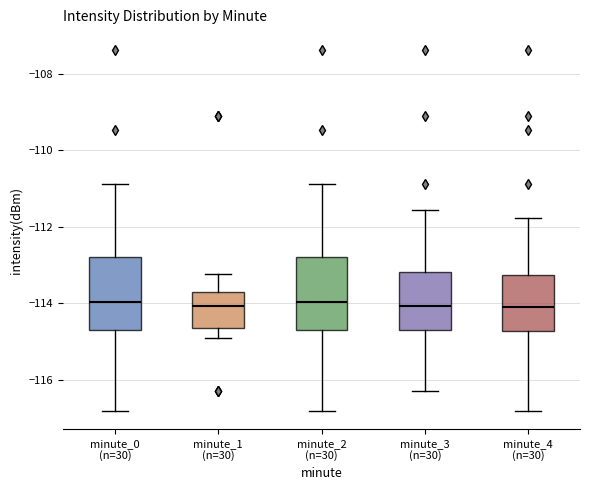

Where is the upper edge of the box for minute_1 (n=30) on the y-axis? The values are not printed on the chart, so give them approximately, as read against the axis.

-113.8